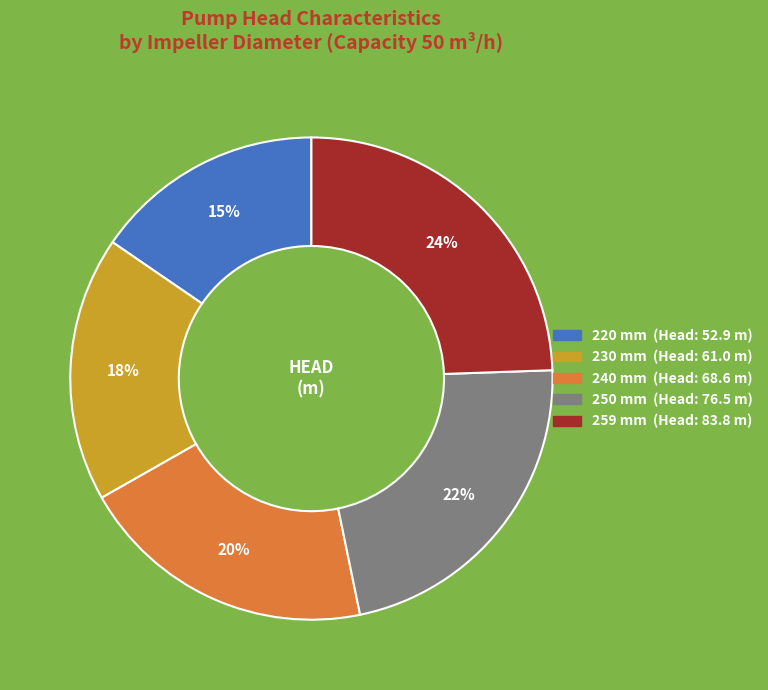

To the nearest percent, what is the average slice percentage?

20%